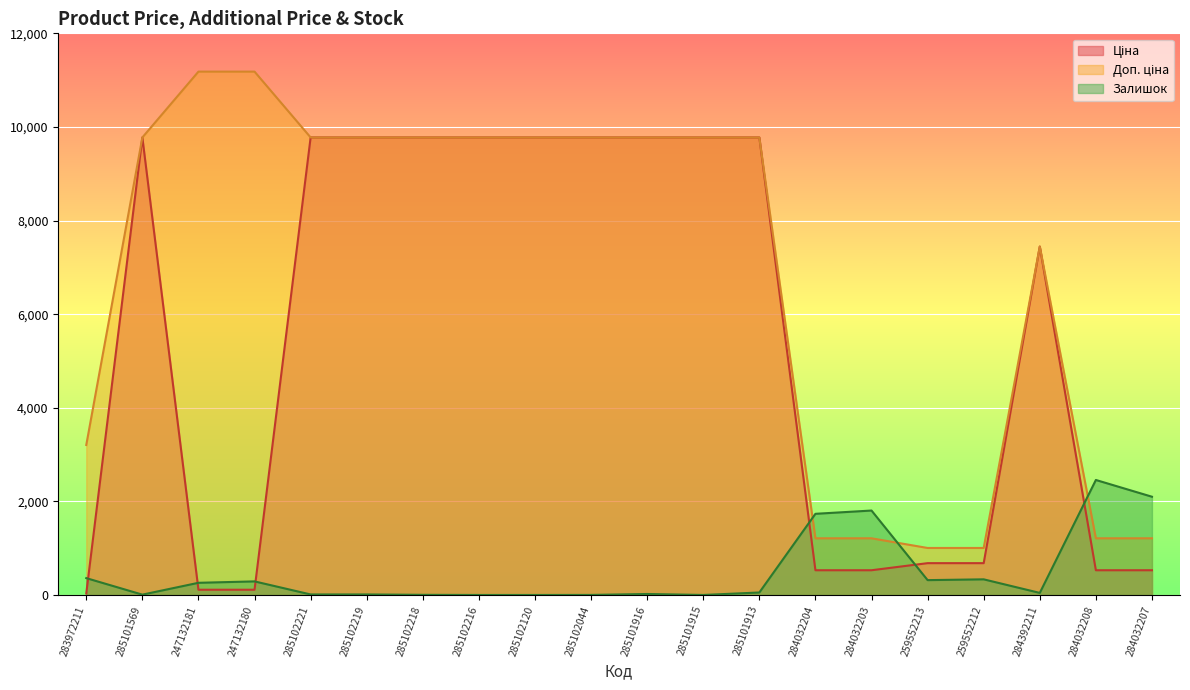

List the labels in order of Залишок value, smallest first.

285102216, 285102120, 285101915, 285102044, 285102218, 285101569, 285102221, 285102219, 285101916, 284392211, 285101913, 247132181, 247132180, 259552213, 259552212, 283972211, 284032204, 284032203, 284032207, 284032208